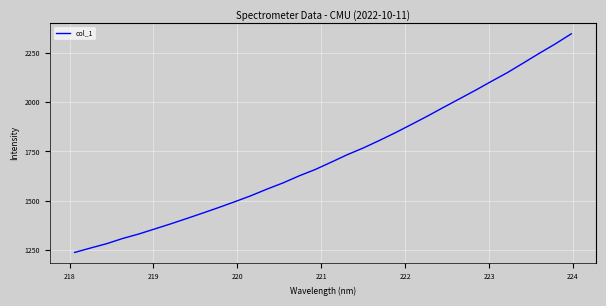

What is the difference between the maximum and minimum values?

1110.7